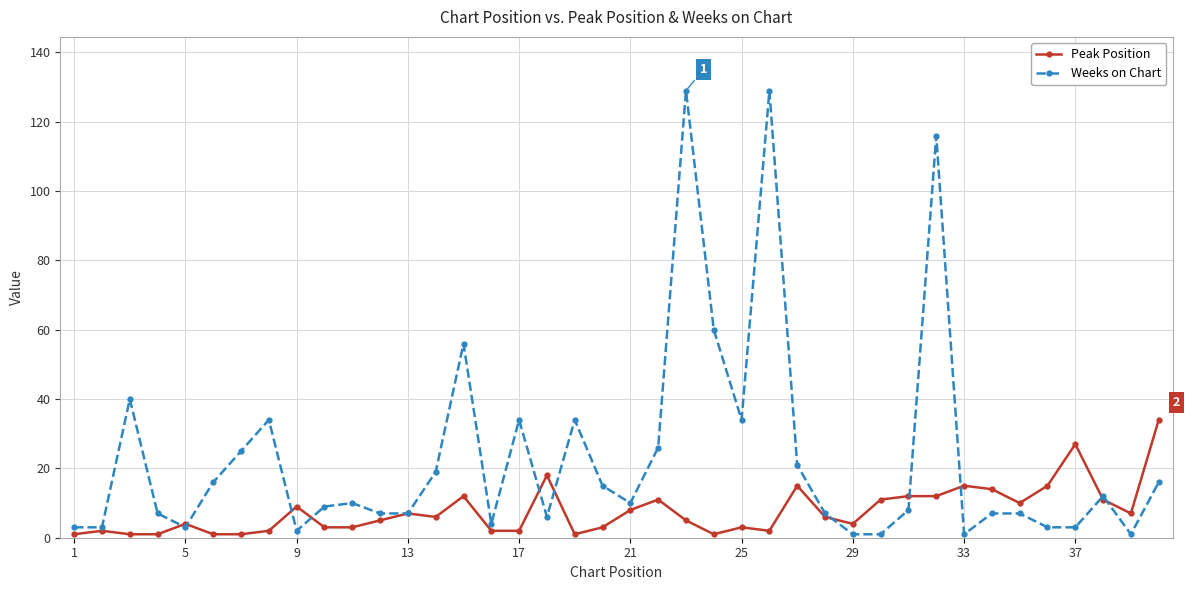

True or false: Weeks on Chart and Peak Position cross at least once.

True